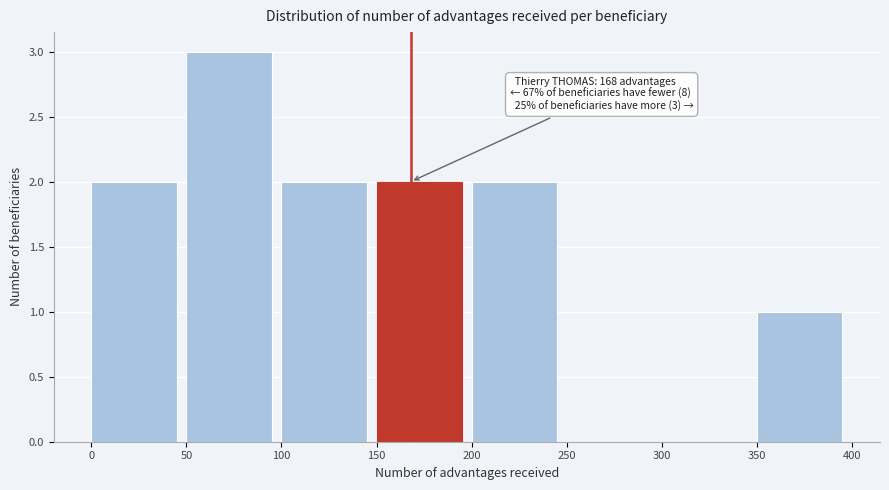

Over which range of the x-axis is the bar tallest?

50 to 100